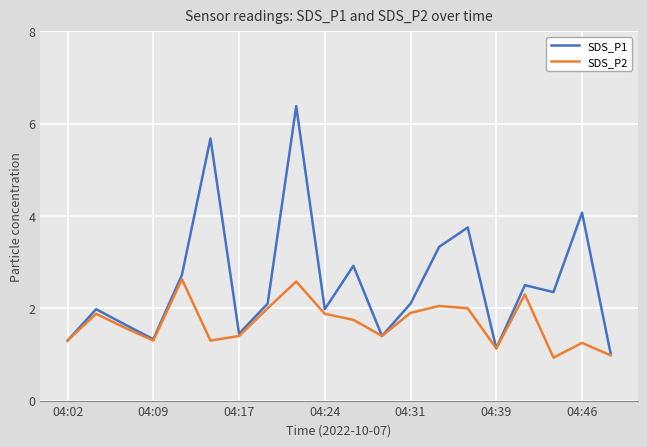

List the series in order of their peak value, lowest first.

SDS_P2, SDS_P1